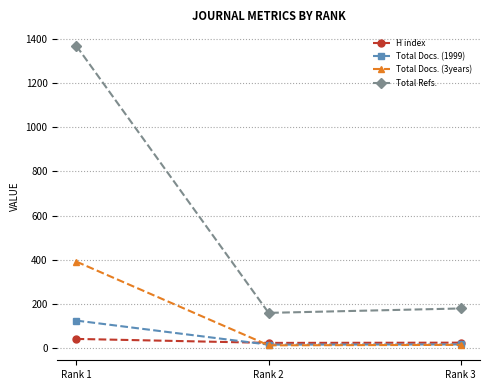

Which series has the largest total across all categories?

Total Refs.